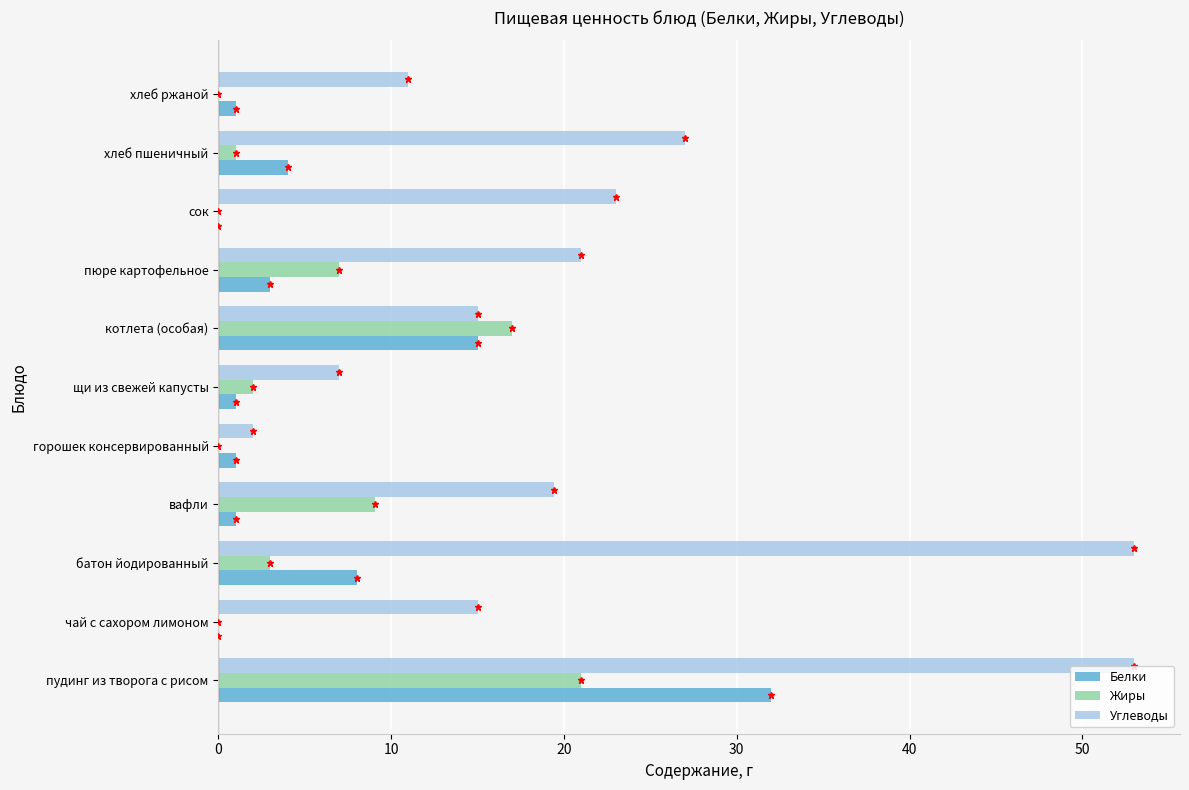

How many data points in Углеводы are above 19?

6